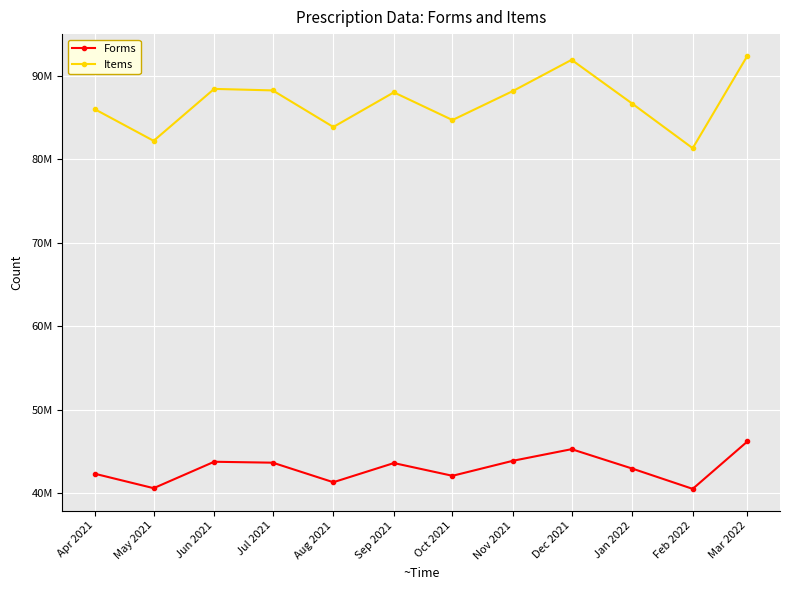

Is it true that Forms equals 62250087 at Jun 2021?

False